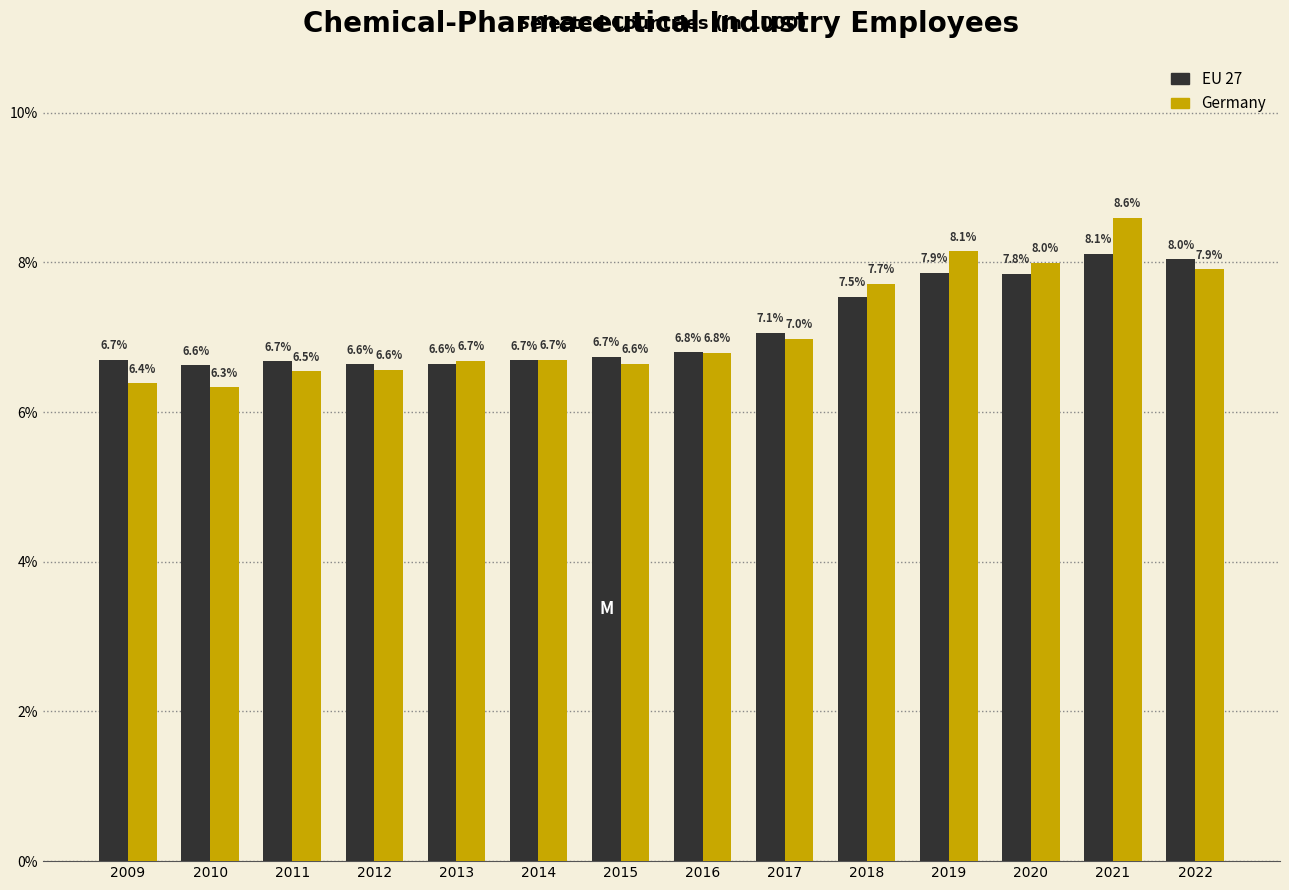

Reading left to right, extract all data points from this chart.

EU 27: 6.7	6.6	6.7	6.6	6.6	6.7	6.7	6.8	7.1	7.5	7.9	7.8	8.1	8.0
Germany: 6.4	6.3	6.5	6.6	6.7	6.7	6.6	6.8	7.0	7.7	8.1	8.0	8.6	7.9